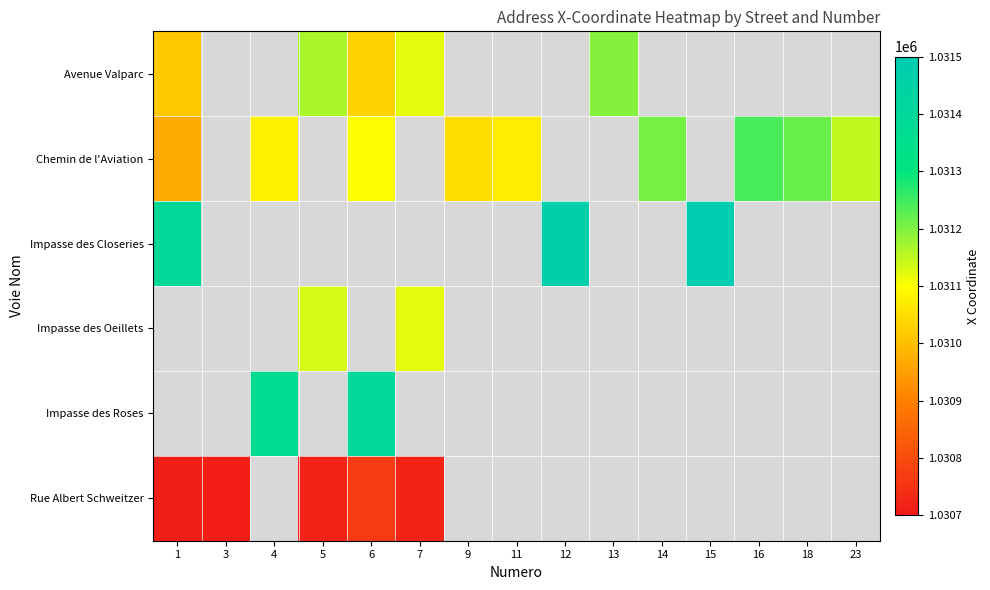

Which series has the widest spread of values?

Chemin de l'Aviation